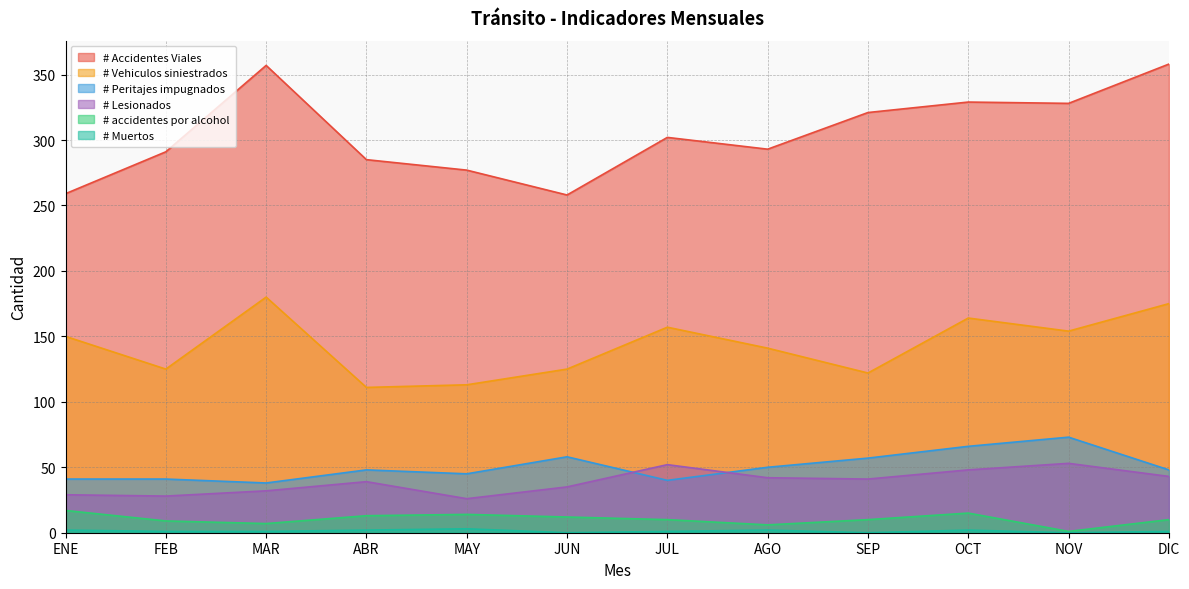

In # Peritajes impugnados, how many points are lower than both neighbors (excluding endpoints)?

3